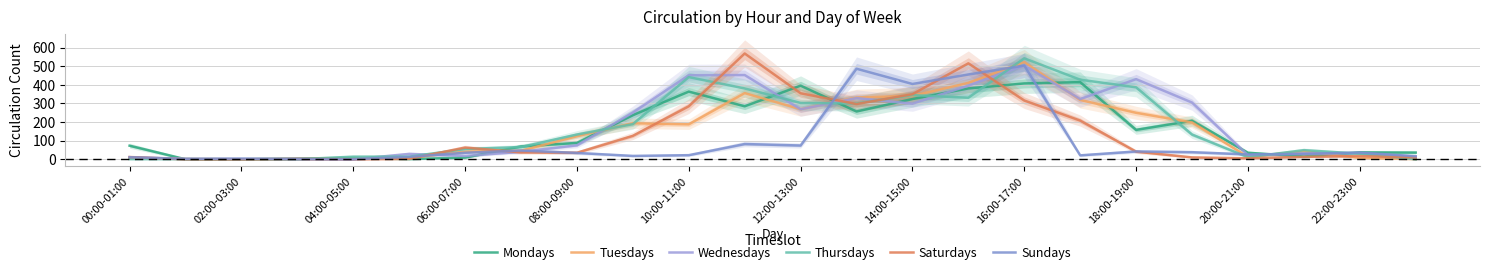

Rank the series by their maximum value, from highest to lowest.

Saturdays, Thursdays, Tuesdays, Wednesdays, Sundays, Mondays